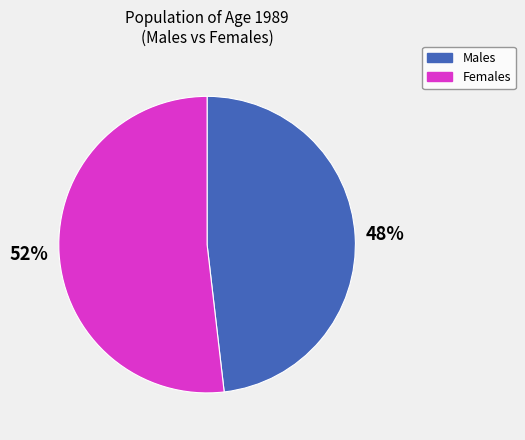

Which category has the biggest portion of the pie?

Females